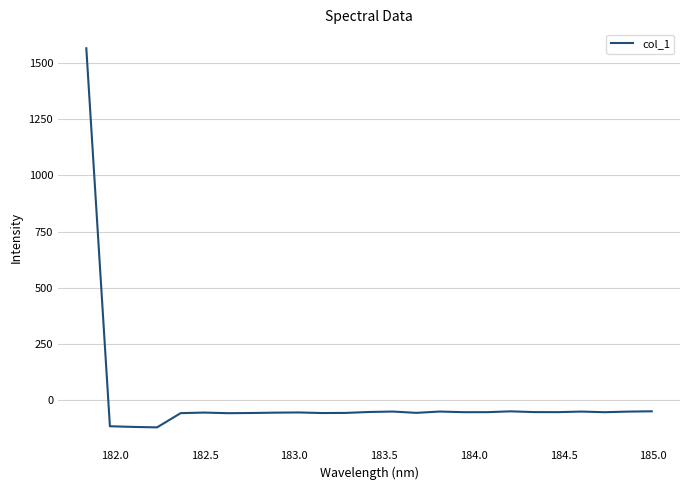

What is the difference between the maximum and minimum values?

1682.4